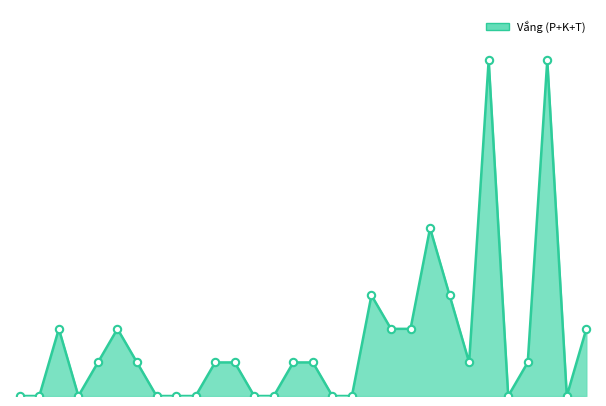

Is this an area chart (filled region under the line)?

Yes